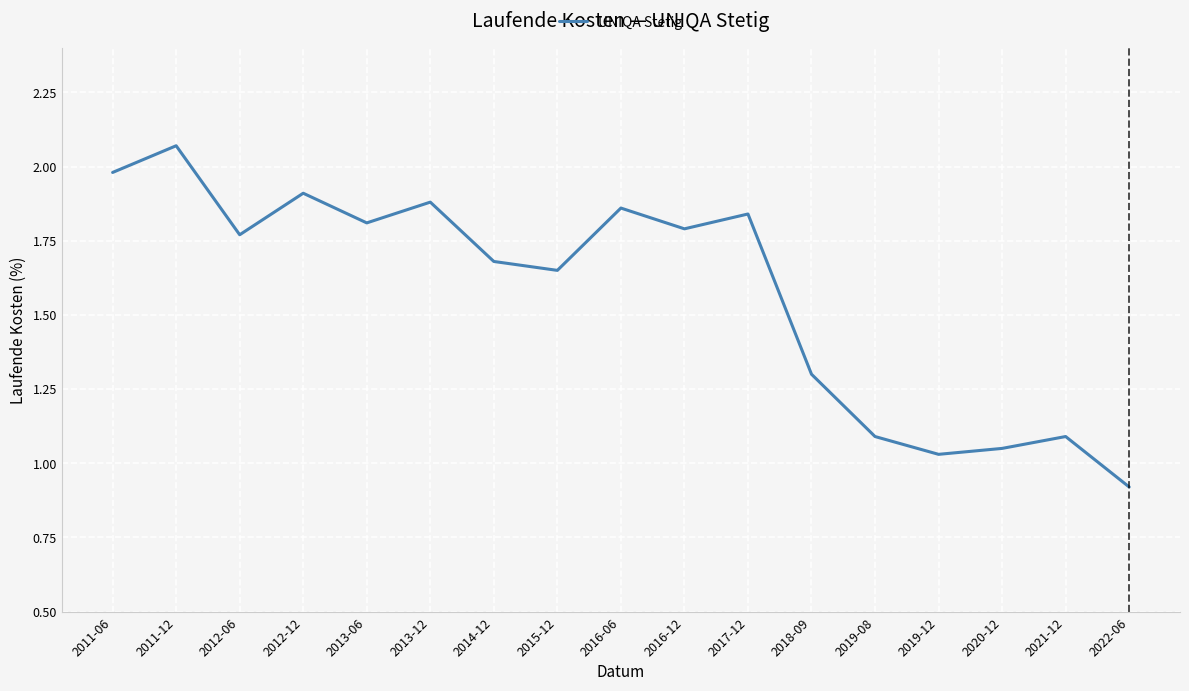

How many lines are shown in the chart?

1